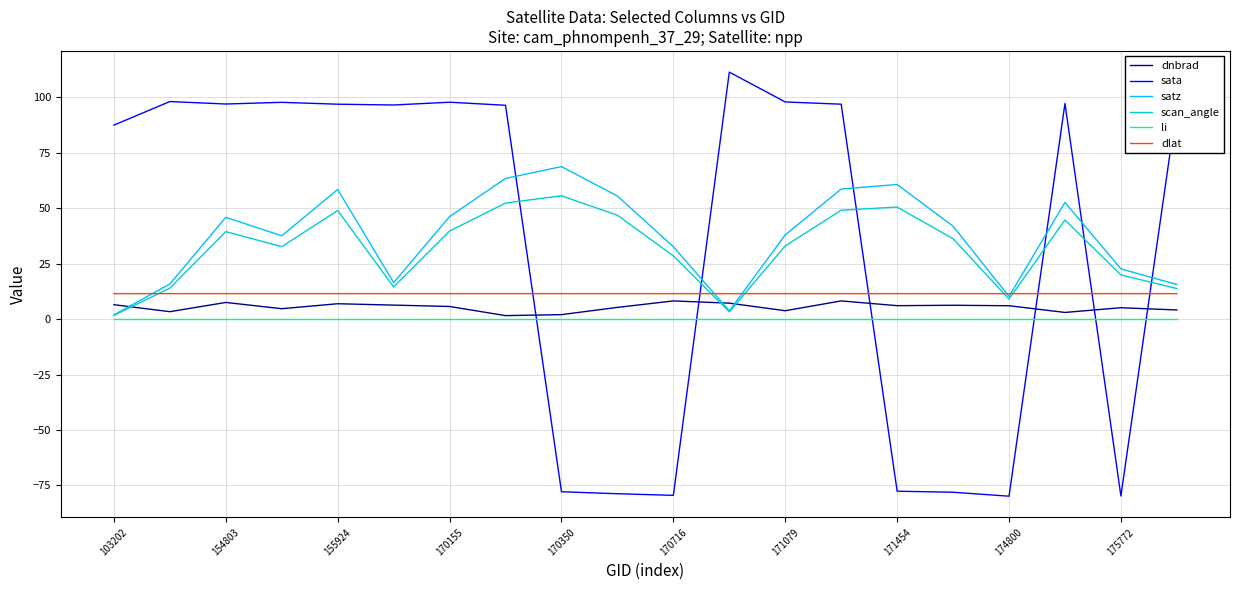

What is the minimum value shown in the chart?

-79.8